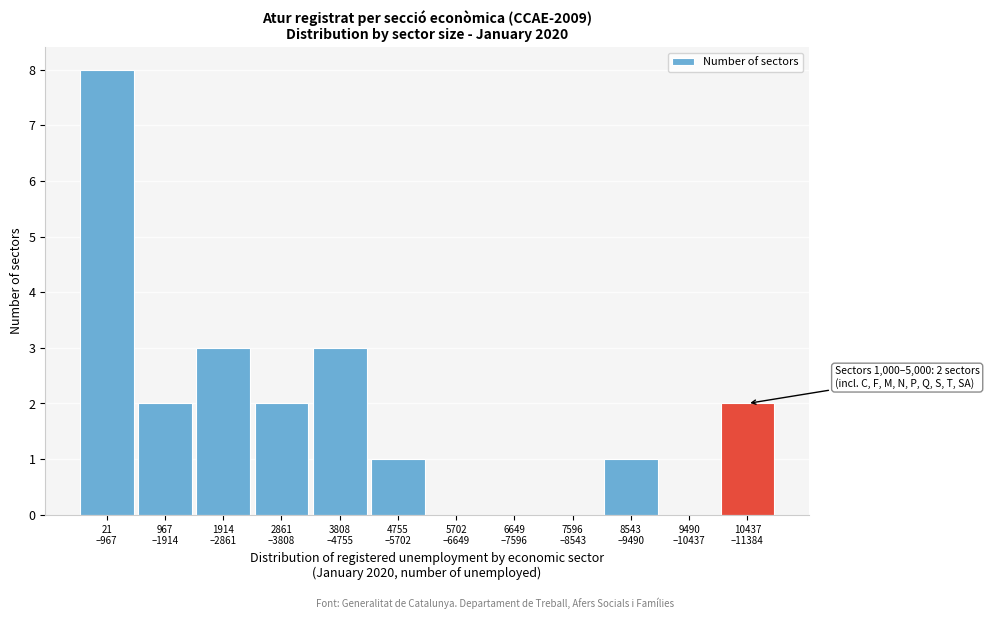

What is the sum of all values?

22